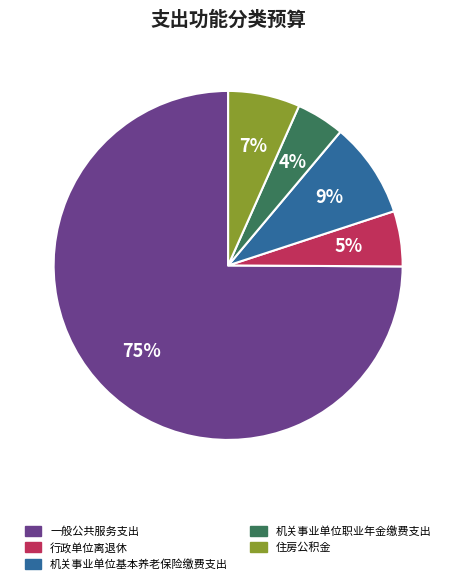

To the nearest percent, what is the average slice percentage?

20%